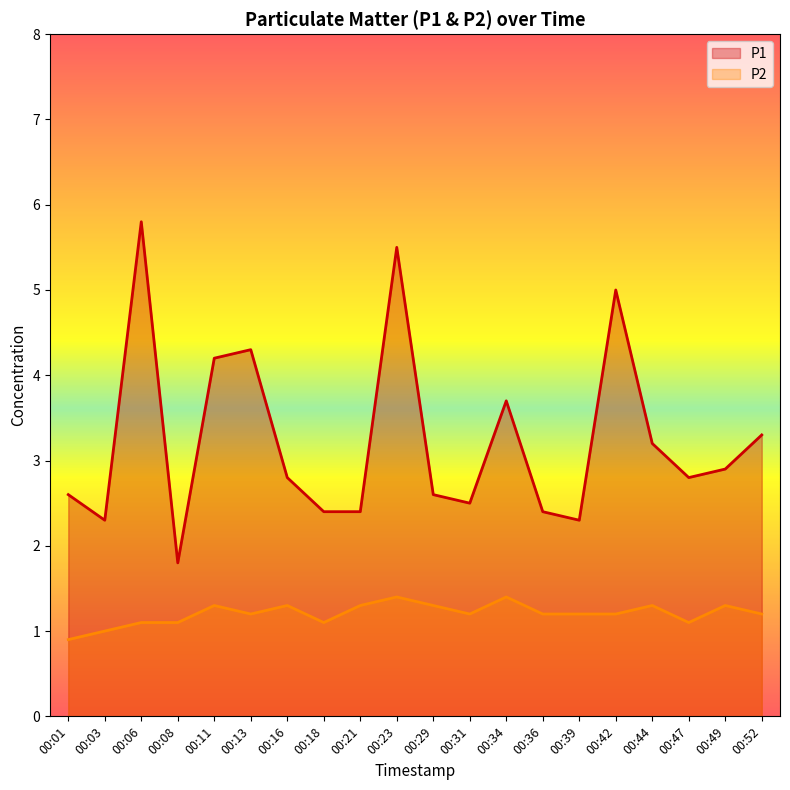

What is the difference between the highest and lowest values at 00:16?

1.5